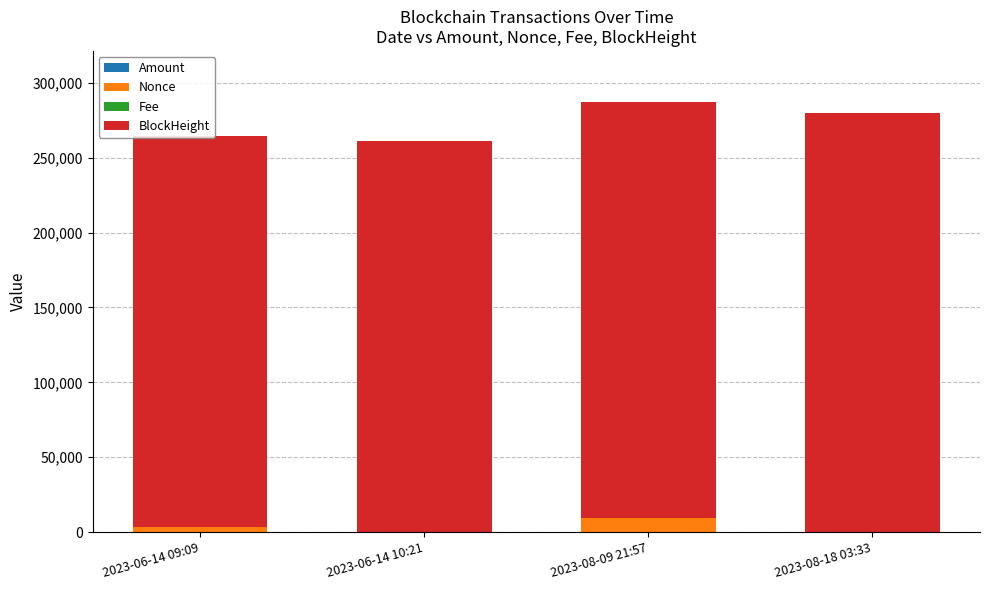

Count the number of categories in the chart.

4